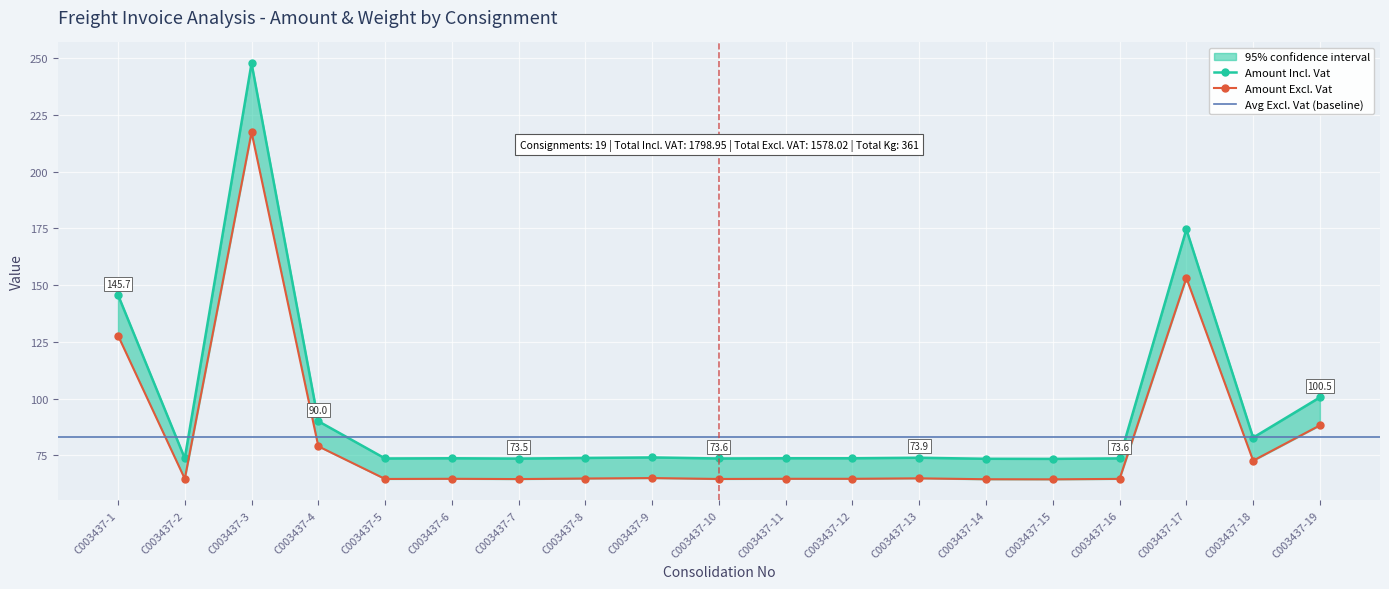

At how many categories does at least one series exceed 155?

2